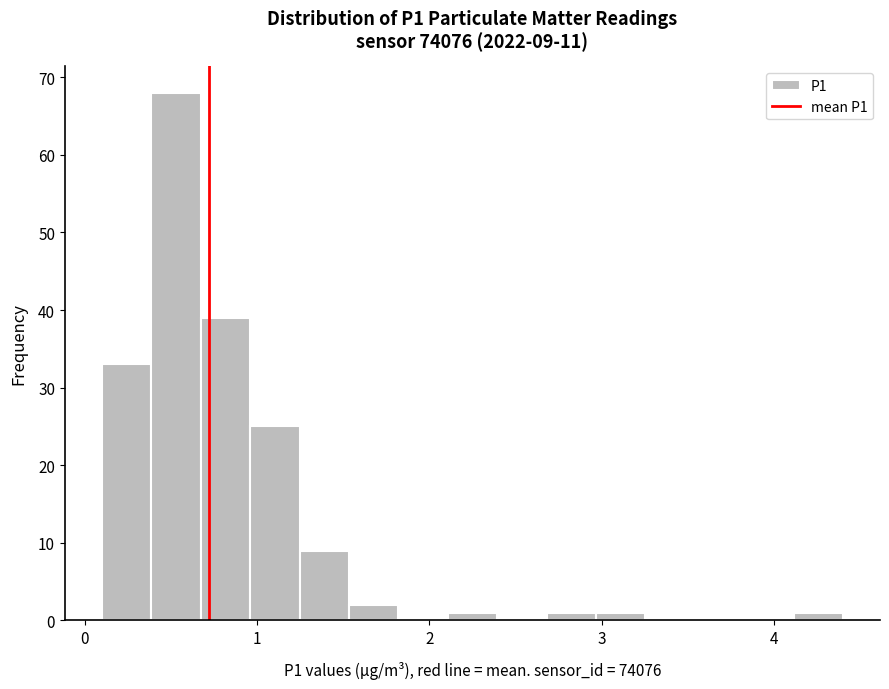

Read against the x-axis, roughly where is the centre of the tallest bar?

0.5